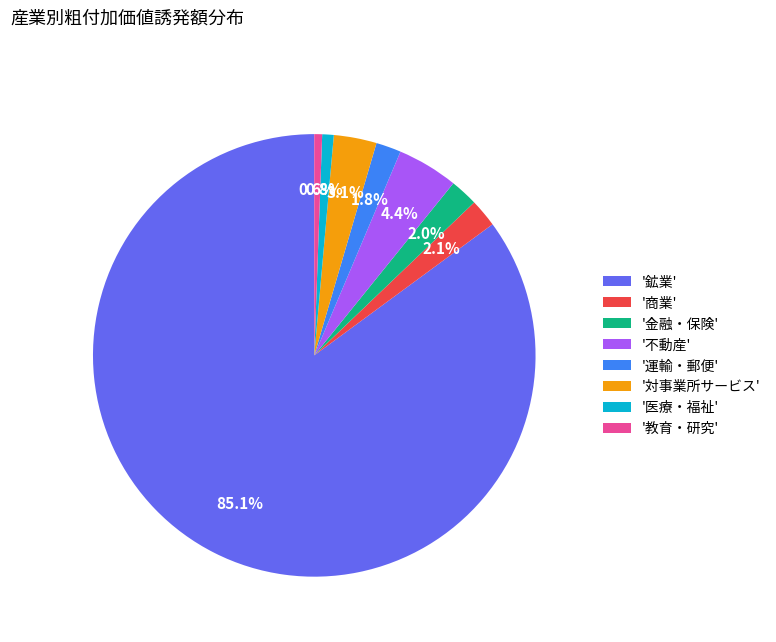

Which has a higher value, '金融・保険' or '教育・研究'?

'金融・保険'